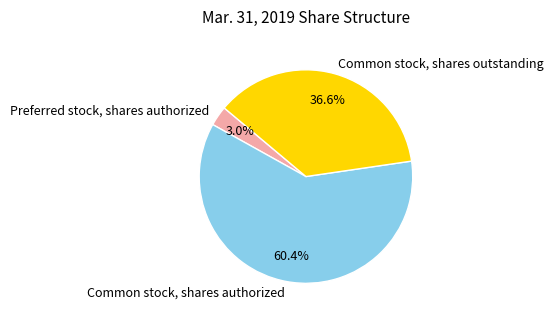

What percentage do Common stock, shares authorized and Preferred stock, shares authorized together represent?

63.4%